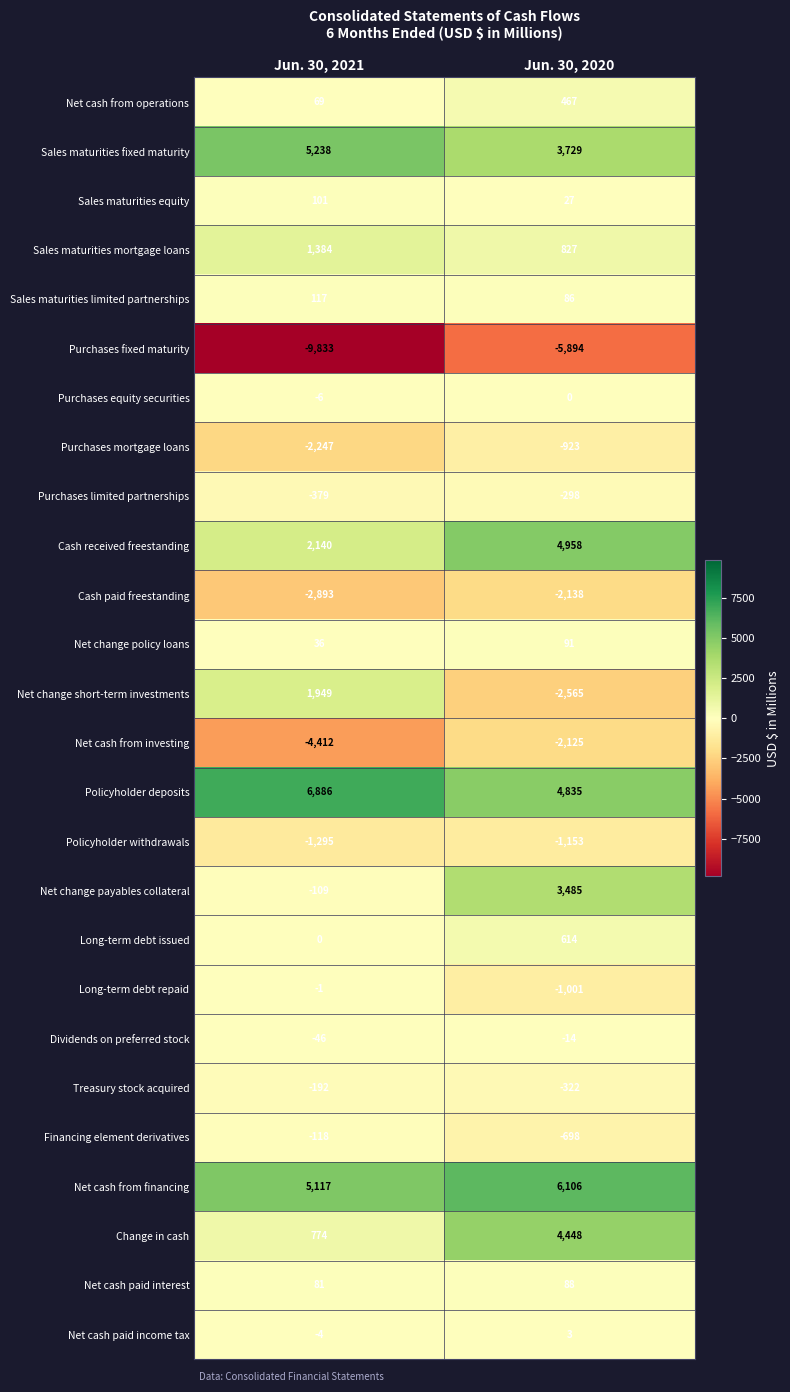

What is the difference between the highest and lowest values at Jun. 30, 2020?

12000